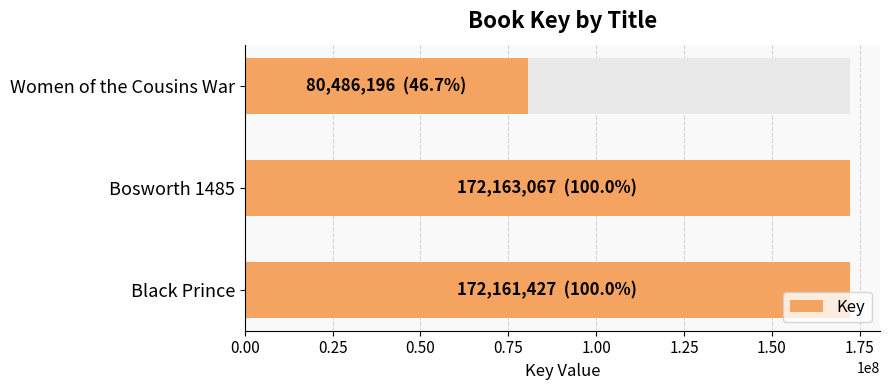

Count the number of values greater than 172161427.

1